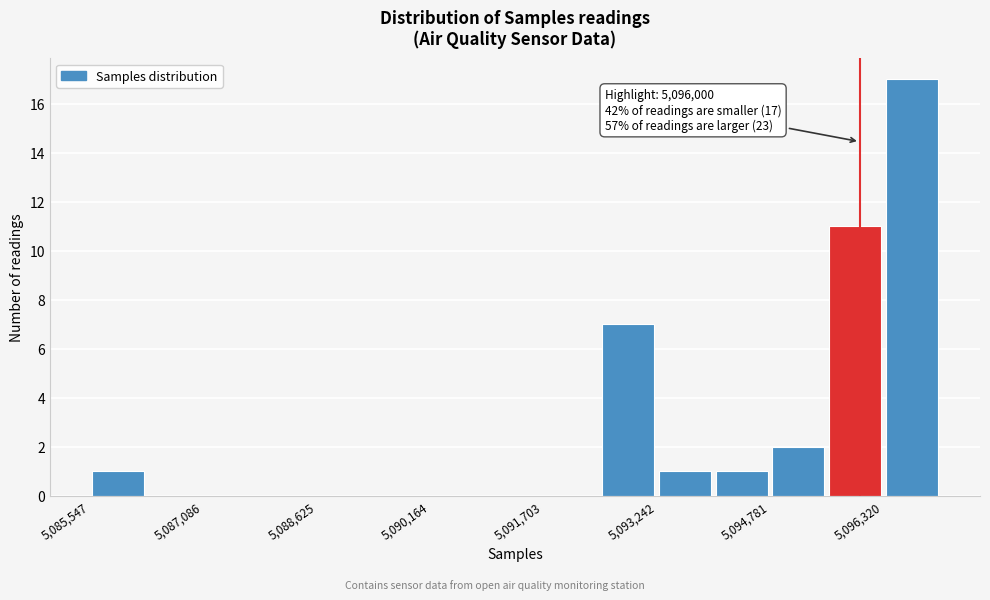

Read against the x-axis, roughly where is the centre of the tallest bar?

5096800